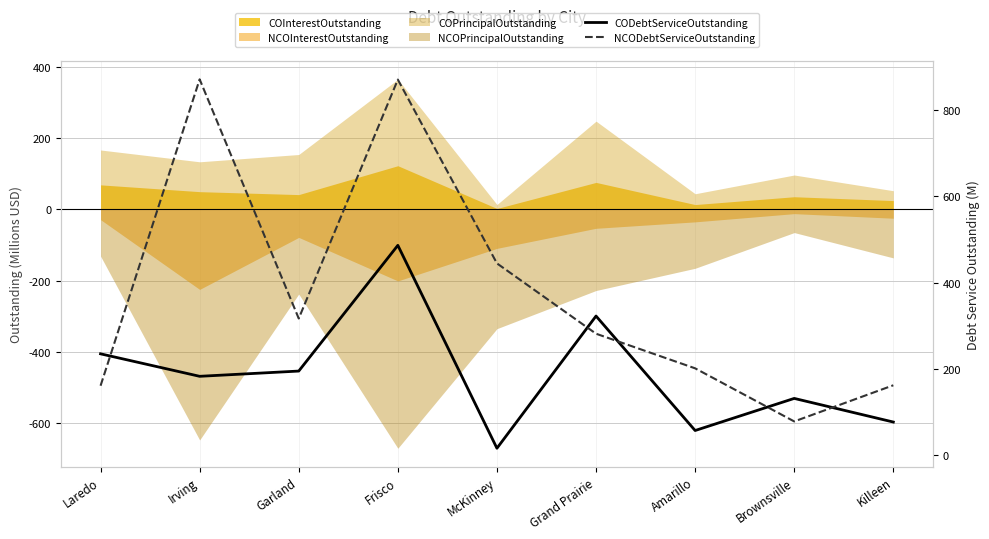

What is the sum of all CODebtServiceOutstanding values?

1700.3